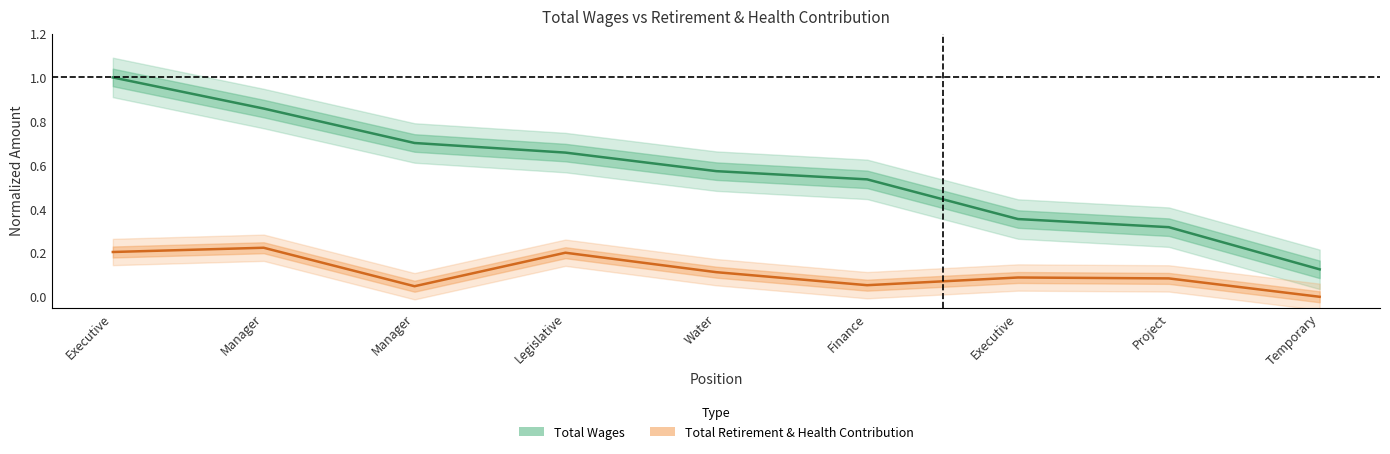

How many Total Wages values are between 0 and 1?

9